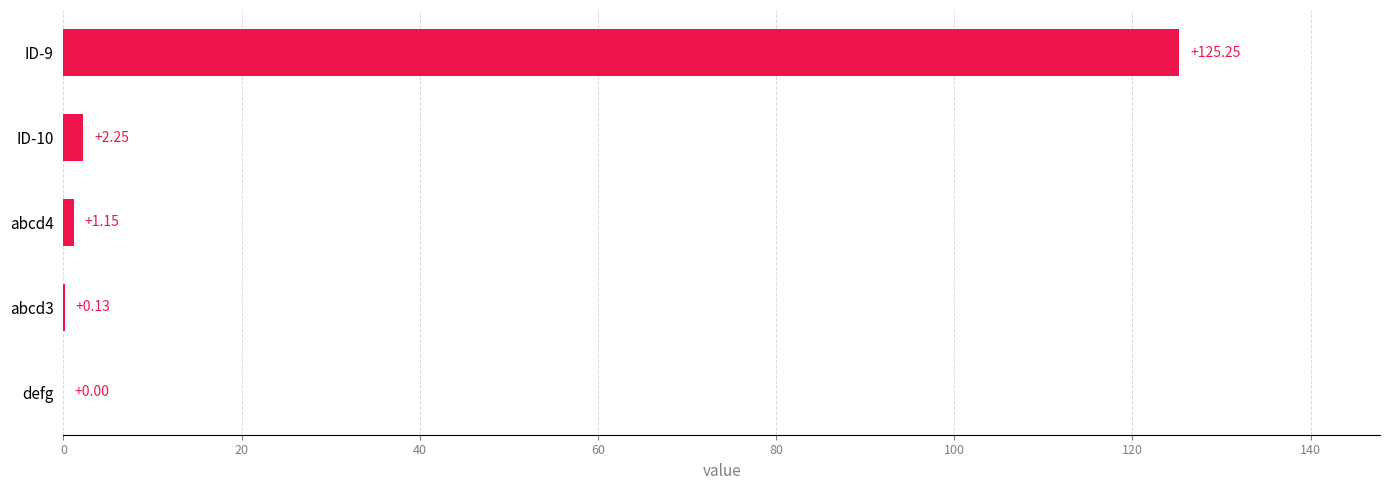

What is the sum of all values?

128.8